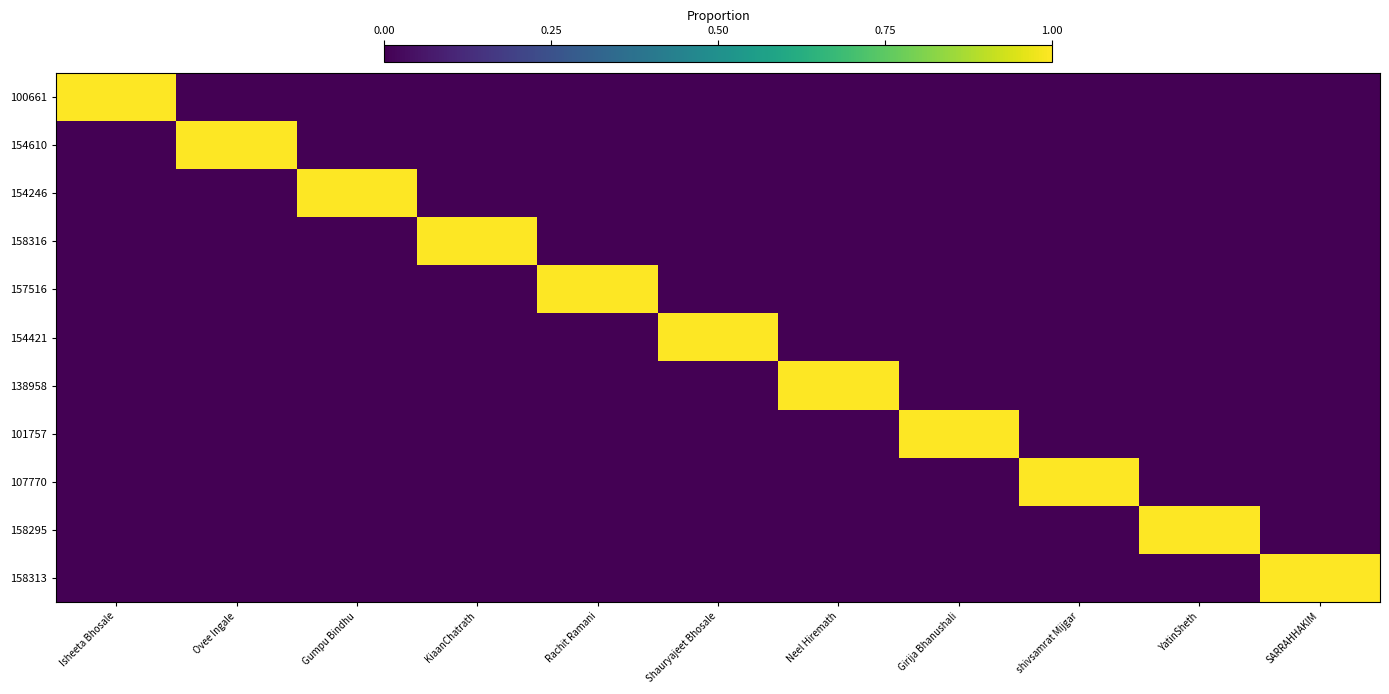

Reading left to right, extract all data points from this chart.

100661: Isheeta Bhosale=1	Ovee Ingale=0	Gumpu Bindhu=0	KiaanChatrath=0	Rachit Ramani=0	Shauryajeet Bhosale=0	Neel Hiremath=0	Girija Bhanushali=0	shivsamrat Mijgar=0	YatinSheth=0	SARRAHHAKIM=0
154610: Isheeta Bhosale=0	Ovee Ingale=1	Gumpu Bindhu=0	KiaanChatrath=0	Rachit Ramani=0	Shauryajeet Bhosale=0	Neel Hiremath=0	Girija Bhanushali=0	shivsamrat Mijgar=0	YatinSheth=0	SARRAHHAKIM=0
154246: Isheeta Bhosale=0	Ovee Ingale=0	Gumpu Bindhu=1	KiaanChatrath=0	Rachit Ramani=0	Shauryajeet Bhosale=0	Neel Hiremath=0	Girija Bhanushali=0	shivsamrat Mijgar=0	YatinSheth=0	SARRAHHAKIM=0
158316: Isheeta Bhosale=0	Ovee Ingale=0	Gumpu Bindhu=0	KiaanChatrath=1	Rachit Ramani=0	Shauryajeet Bhosale=0	Neel Hiremath=0	Girija Bhanushali=0	shivsamrat Mijgar=0	YatinSheth=0	SARRAHHAKIM=0
157516: Isheeta Bhosale=0	Ovee Ingale=0	Gumpu Bindhu=0	KiaanChatrath=0	Rachit Ramani=1	Shauryajeet Bhosale=0	Neel Hiremath=0	Girija Bhanushali=0	shivsamrat Mijgar=0	YatinSheth=0	SARRAHHAKIM=0
154421: Isheeta Bhosale=0	Ovee Ingale=0	Gumpu Bindhu=0	KiaanChatrath=0	Rachit Ramani=0	Shauryajeet Bhosale=1	Neel Hiremath=0	Girija Bhanushali=0	shivsamrat Mijgar=0	YatinSheth=0	SARRAHHAKIM=0
138958: Isheeta Bhosale=0	Ovee Ingale=0	Gumpu Bindhu=0	KiaanChatrath=0	Rachit Ramani=0	Shauryajeet Bhosale=0	Neel Hiremath=1	Girija Bhanushali=0	shivsamrat Mijgar=0	YatinSheth=0	SARRAHHAKIM=0
101757: Isheeta Bhosale=0	Ovee Ingale=0	Gumpu Bindhu=0	KiaanChatrath=0	Rachit Ramani=0	Shauryajeet Bhosale=0	Neel Hiremath=0	Girija Bhanushali=1	shivsamrat Mijgar=0	YatinSheth=0	SARRAHHAKIM=0
107770: Isheeta Bhosale=0	Ovee Ingale=0	Gumpu Bindhu=0	KiaanChatrath=0	Rachit Ramani=0	Shauryajeet Bhosale=0	Neel Hiremath=0	Girija Bhanushali=0	shivsamrat Mijgar=1	YatinSheth=0	SARRAHHAKIM=0
158295: Isheeta Bhosale=0	Ovee Ingale=0	Gumpu Bindhu=0	KiaanChatrath=0	Rachit Ramani=0	Shauryajeet Bhosale=0	Neel Hiremath=0	Girija Bhanushali=0	shivsamrat Mijgar=0	YatinSheth=1	SARRAHHAKIM=0
158313: Isheeta Bhosale=0	Ovee Ingale=0	Gumpu Bindhu=0	KiaanChatrath=0	Rachit Ramani=0	Shauryajeet Bhosale=0	Neel Hiremath=0	Girija Bhanushali=0	shivsamrat Mijgar=0	YatinSheth=0	SARRAHHAKIM=1